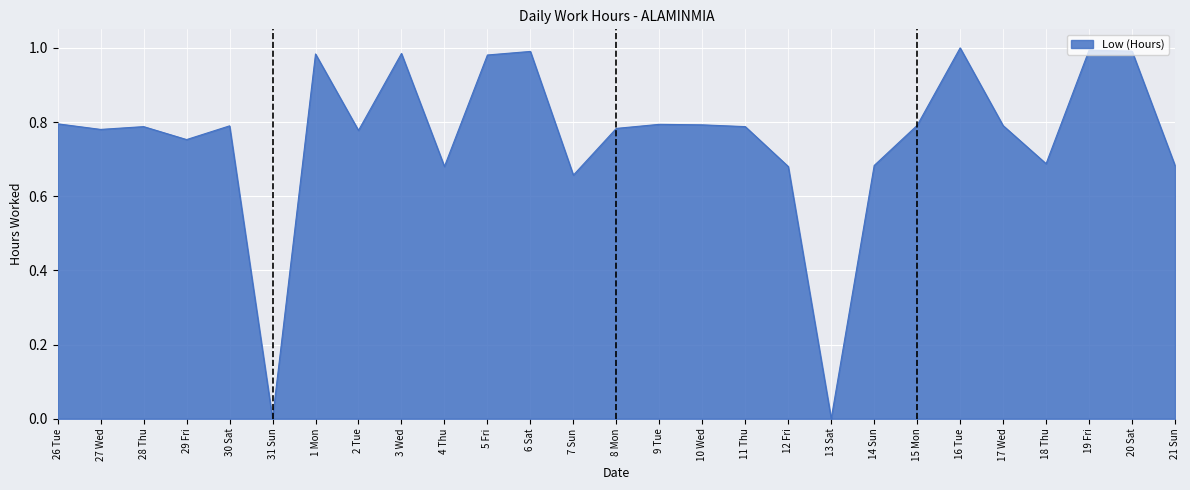

True or false: the data shows 0.3 at 1 Mon.

False